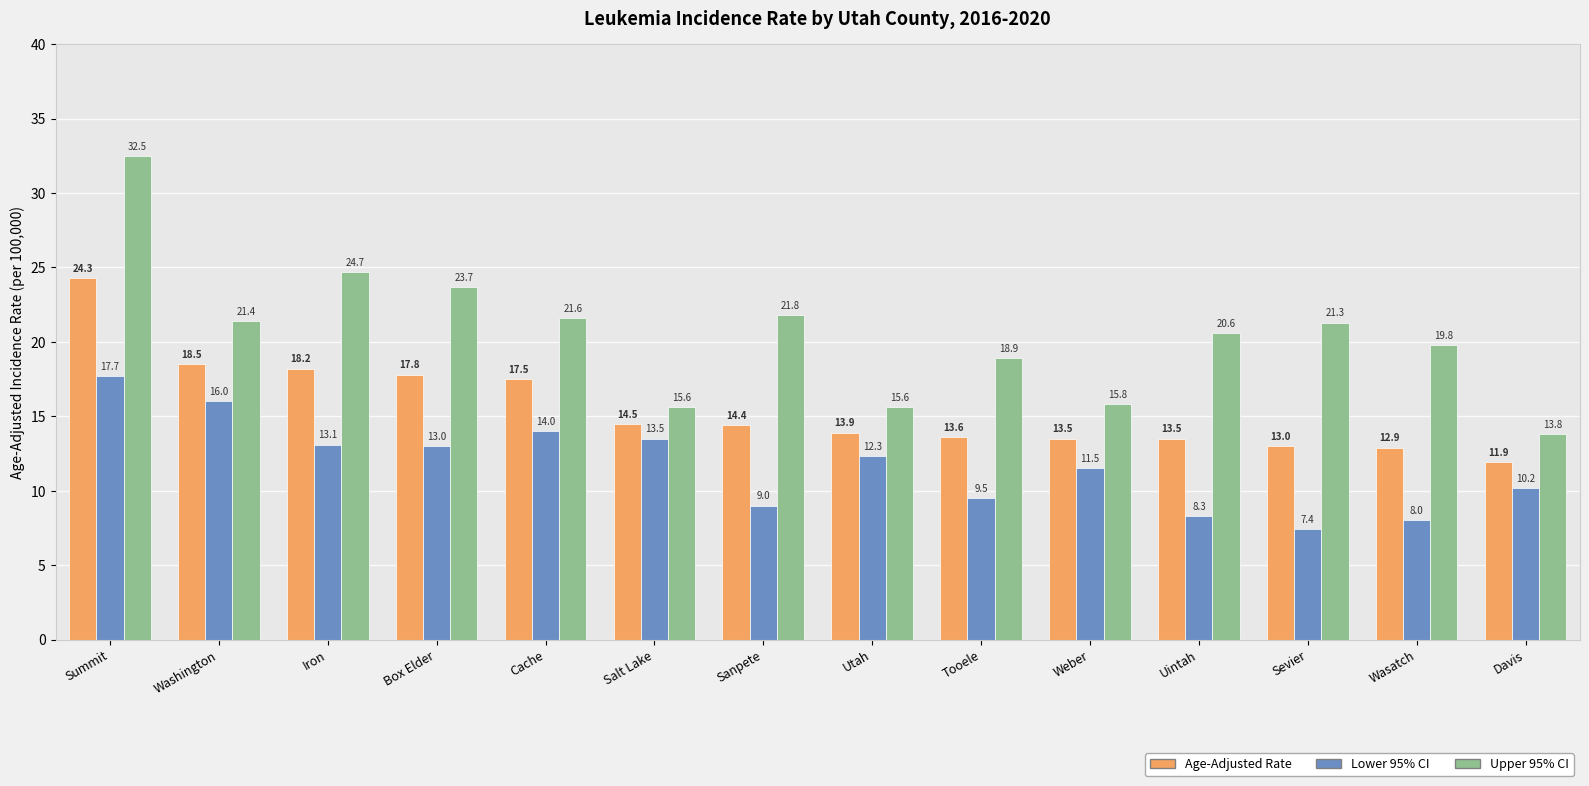

Reading left to right, extract all data points from this chart.

Age-Adjusted Rate: Summit=24.3	Washington=18.5	Iron=18.2	Box Elder=17.8	Cache=17.5	Salt Lake=14.5	Sanpete=14.4	Utah=13.9	Tooele=13.6	Weber=13.5	Uintah=13.5	Sevier=13.0	Wasatch=12.9	Davis=11.9
Lower 95% CI: Summit=17.7	Washington=16.0	Iron=13.1	Box Elder=13.0	Cache=14.0	Salt Lake=13.5	Sanpete=9.0	Utah=12.3	Tooele=9.5	Weber=11.5	Uintah=8.3	Sevier=7.4	Wasatch=8.0	Davis=10.2
Upper 95% CI: Summit=32.5	Washington=21.4	Iron=24.7	Box Elder=23.7	Cache=21.6	Salt Lake=15.6	Sanpete=21.8	Utah=15.6	Tooele=18.9	Weber=15.8	Uintah=20.6	Sevier=21.3	Wasatch=19.8	Davis=13.8